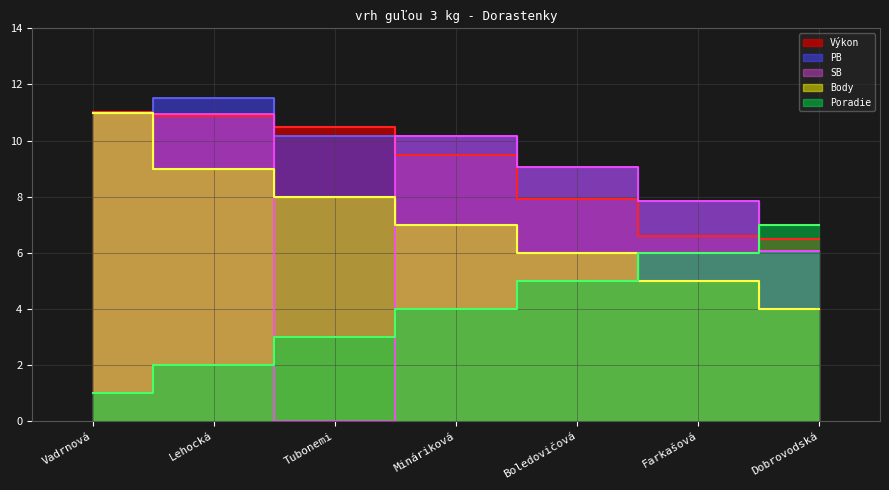

True or false: Body and PB intersect in this chart.

False